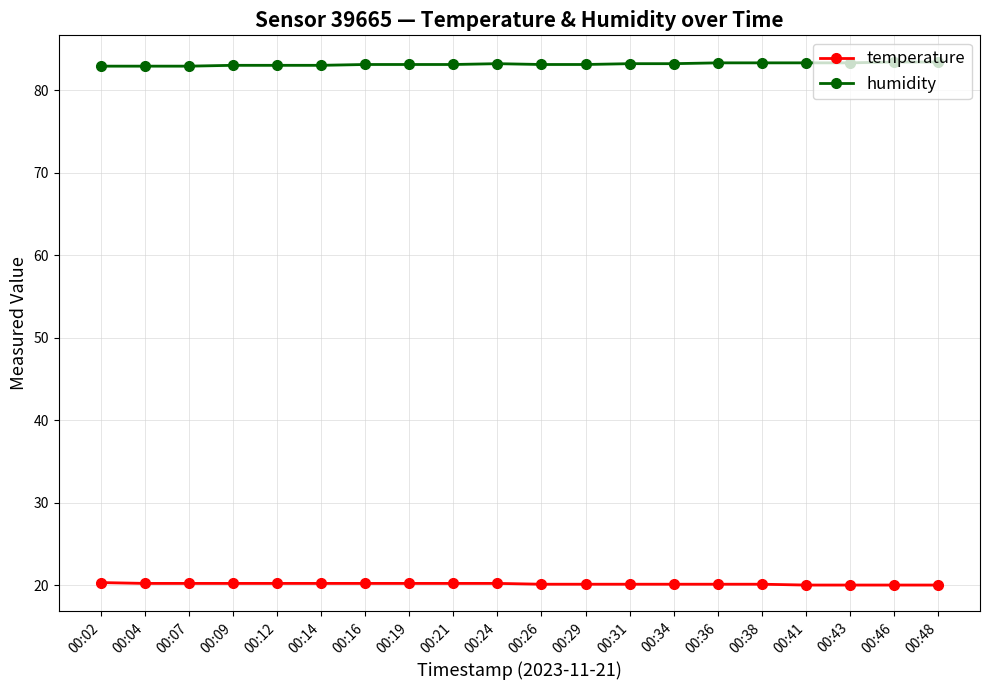

What is the sum of all humidity values?

1662.8